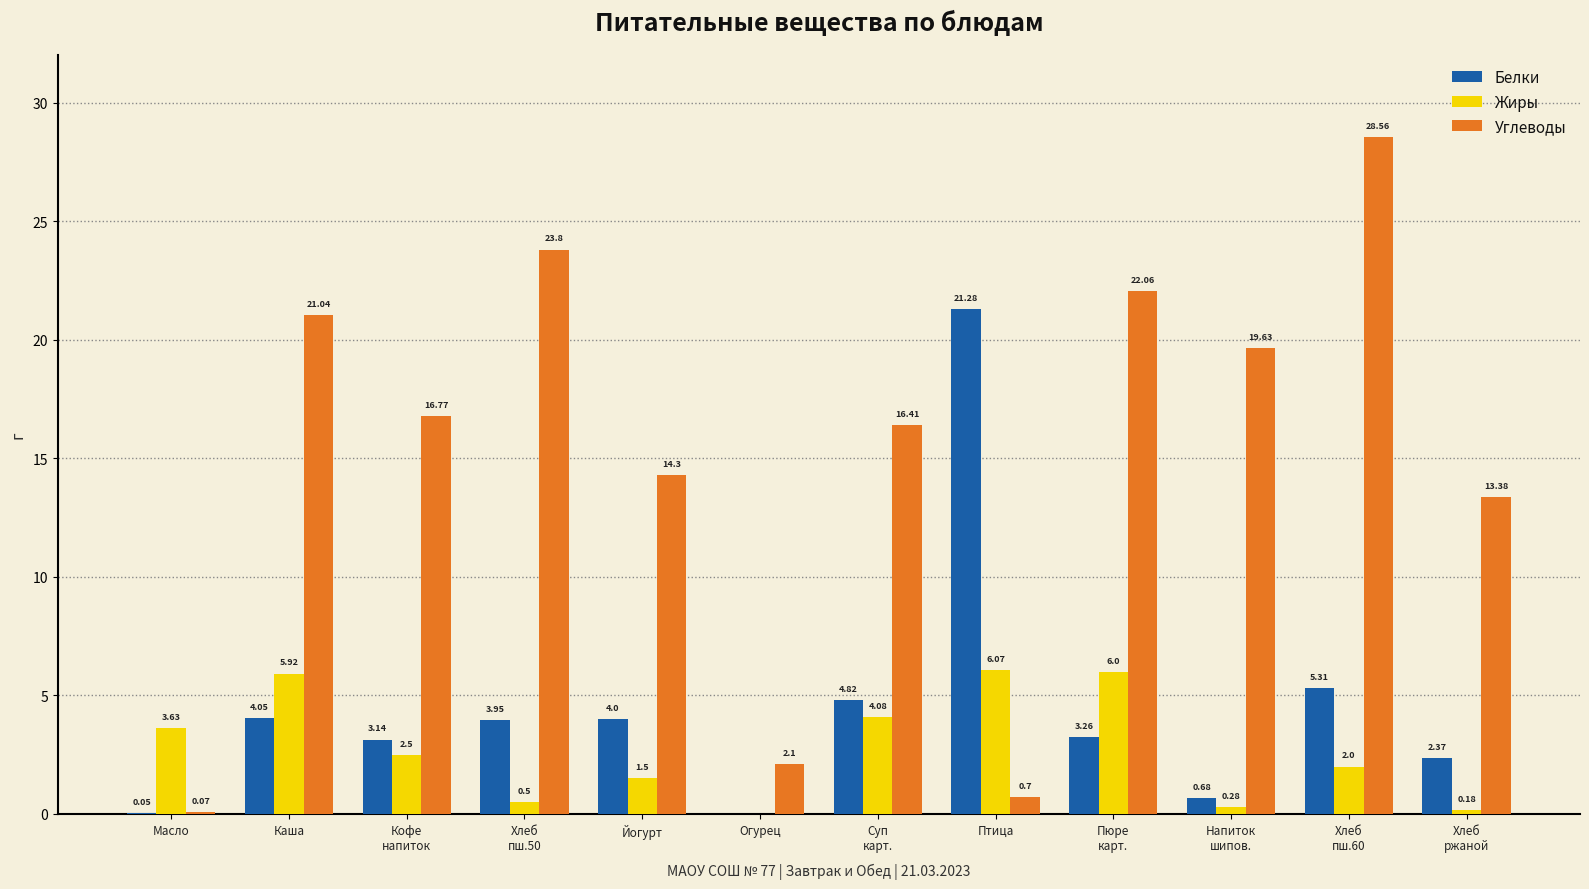

What is the sum of all Углеводы values?

178.8